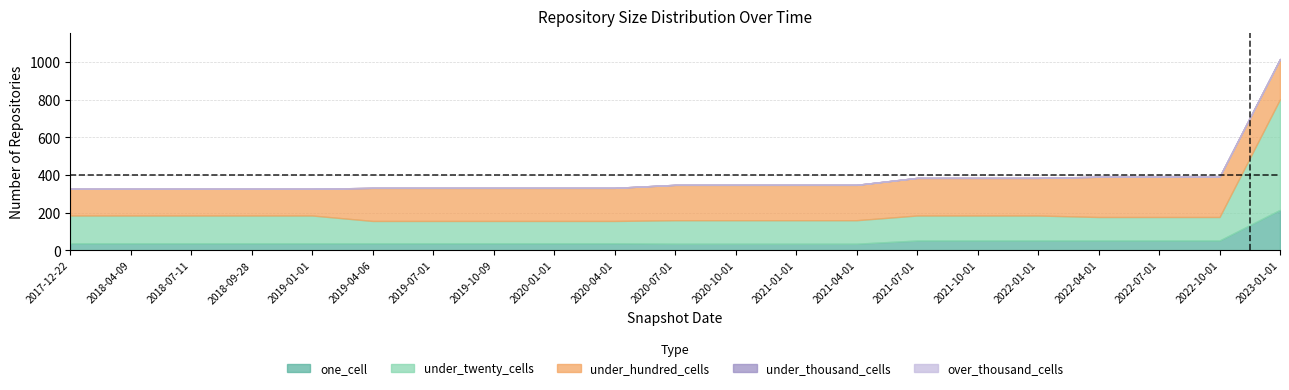

Is the value of one_cell at 2020-04-01 greater than the value of over_thousand_cells at 2022-07-01?

Yes